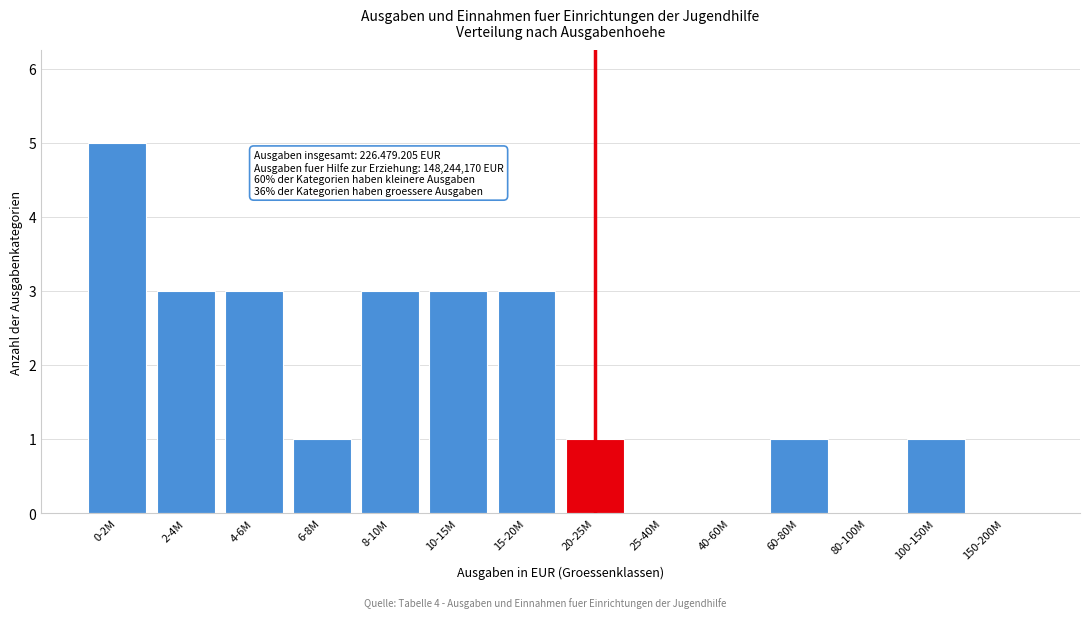

Reading left to right, extract all data points from this chart.

0-2M=5	2-4M=3	4-6M=3	6-8M=1	8-10M=3	10-15M=3	15-20M=3	20-25M=1	25-40M=0	40-60M=0	60-80M=1	80-100M=0	100-150M=1	150-200M=0